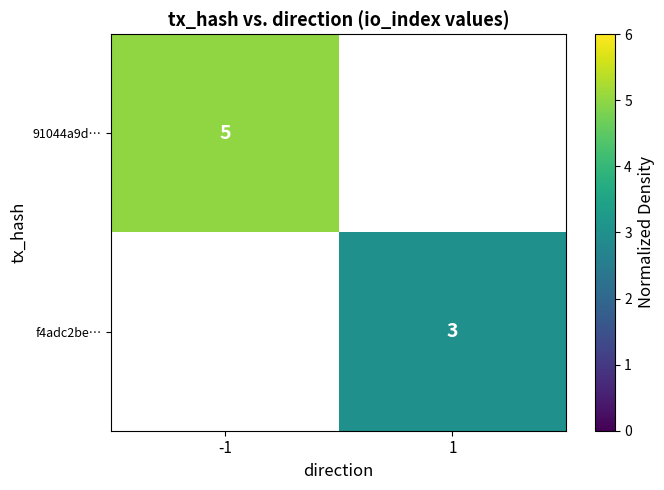

True or false: f4adc2be… has a value of 3 at 1.

True